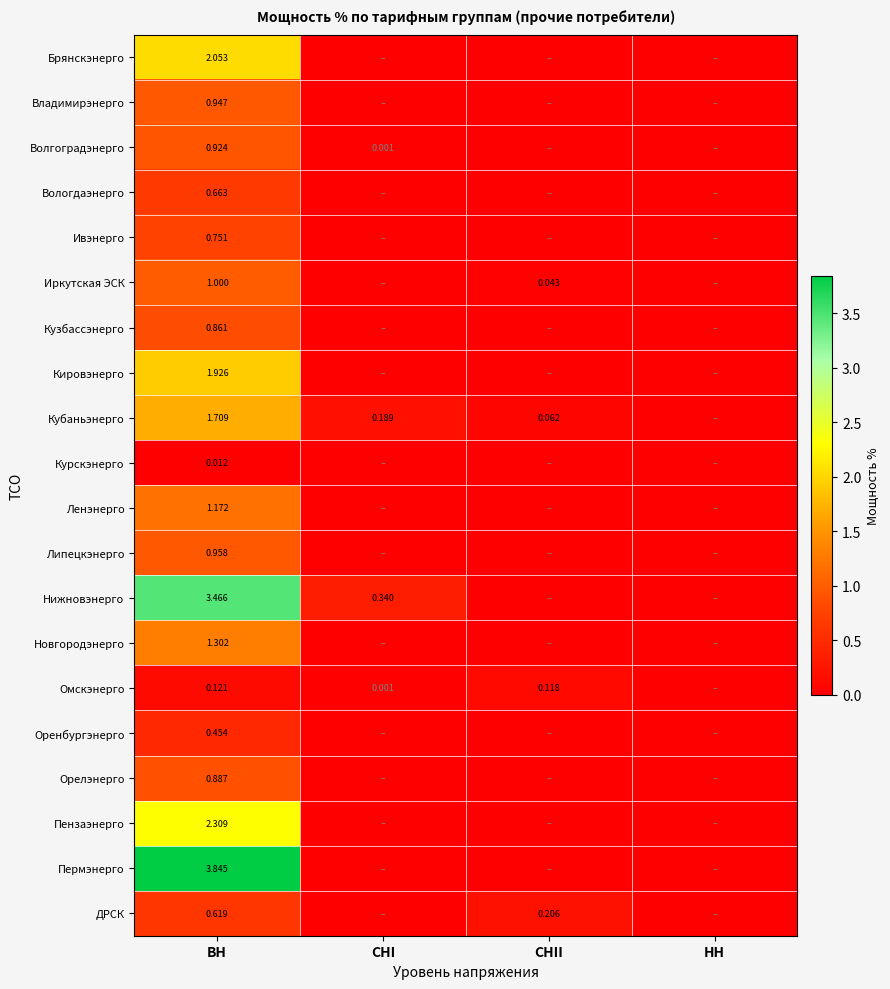

How many positive values does the Курскэнерго series have?

1